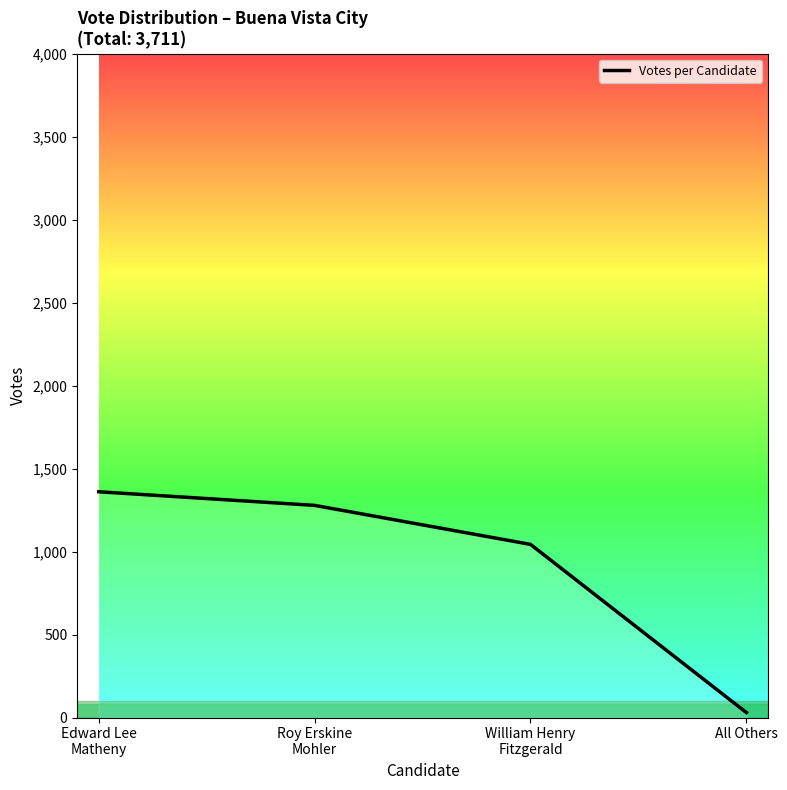

Reading left to right, what are all the values shown in this chart?

1360	1278	1043	30